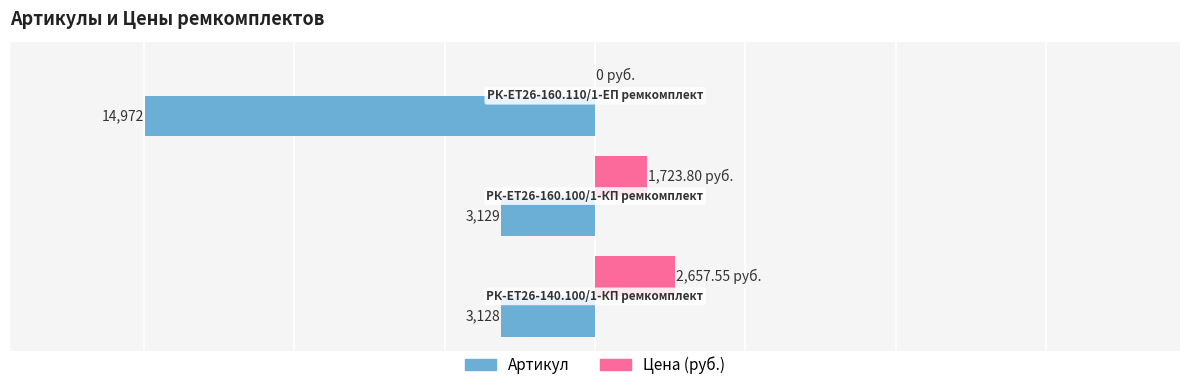

What is the sum of all Артикул values?

-21229.0